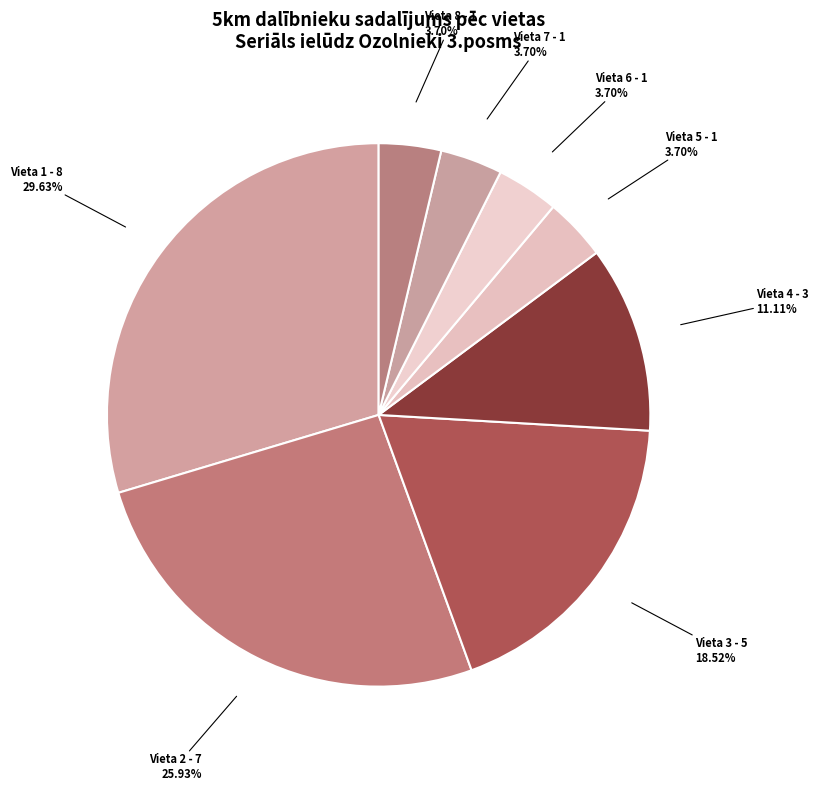

Which category has the biggest portion of the pie?

Vieta 1